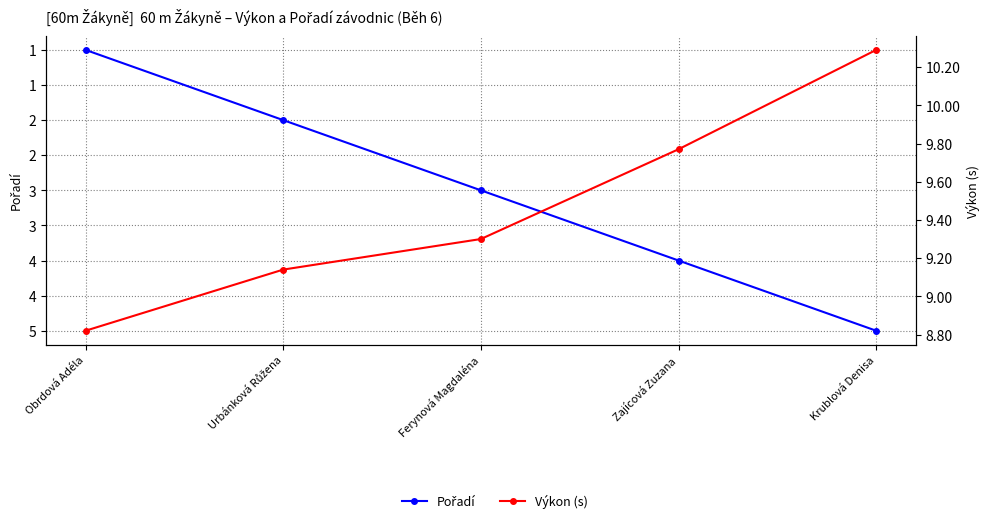

True or false: Pořadí and Výkon (s) cross at least once.

False